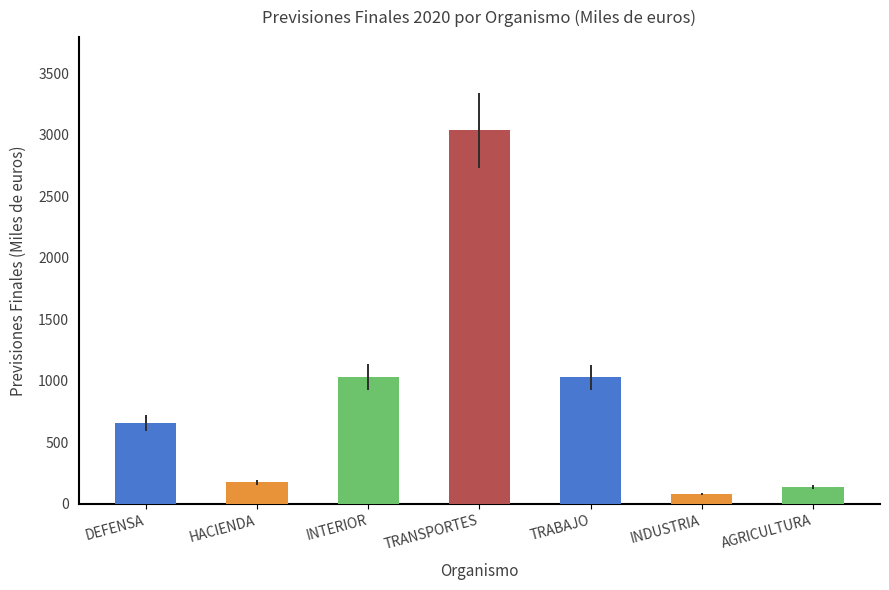

Does the chart contain stacked bars?

No